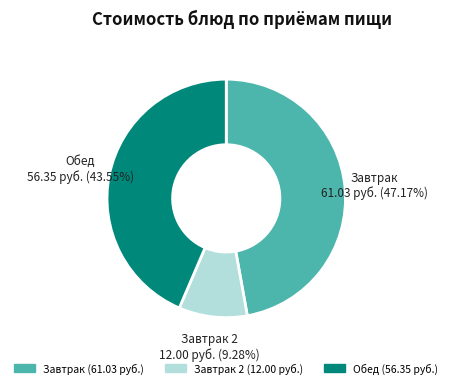

Approximately how many times larger is the value at Обед compared to Завтрак?

0.9